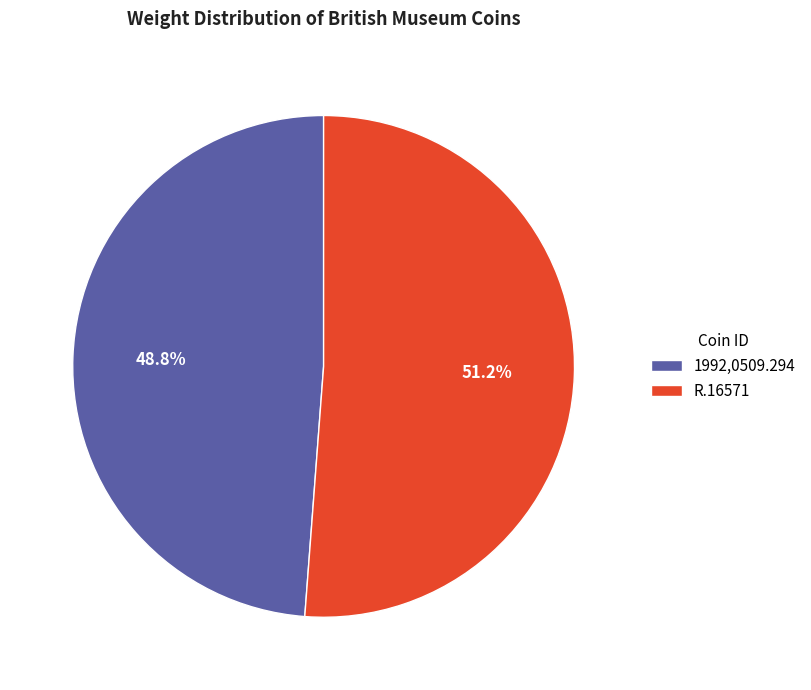

Count the number of slices in the pie.

2